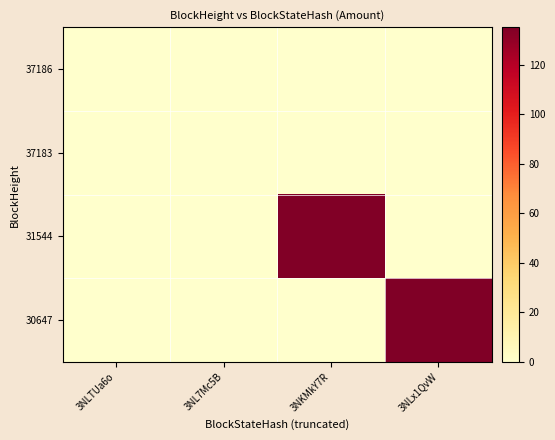

What is the difference between the highest and lowest values at 3NL7Mc5B?

0.1